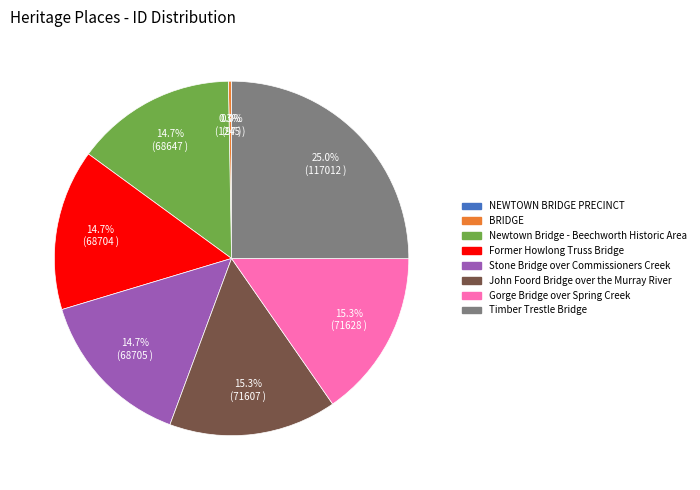

Which category has the biggest portion of the pie?

Timber Trestle Bridge